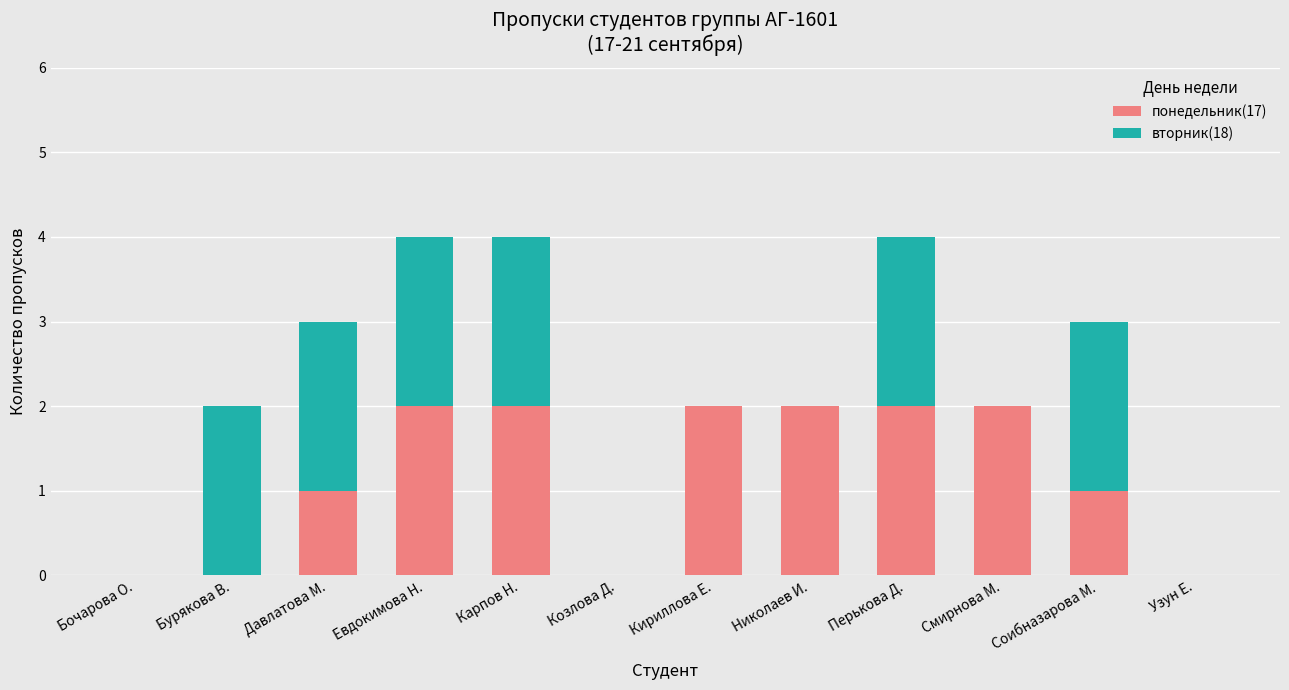

What is the sum of all понедельник(17) values?

14